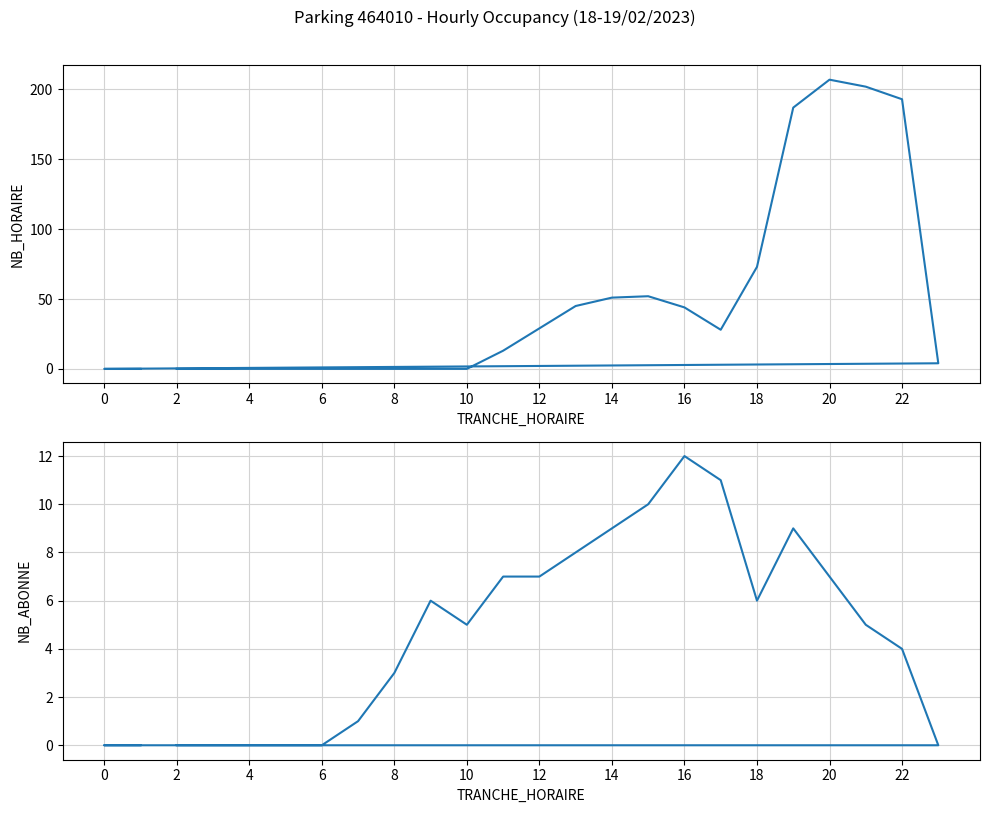

What are all the series names shown in the legend?

NB_HORAIRE, NB_ABONNE